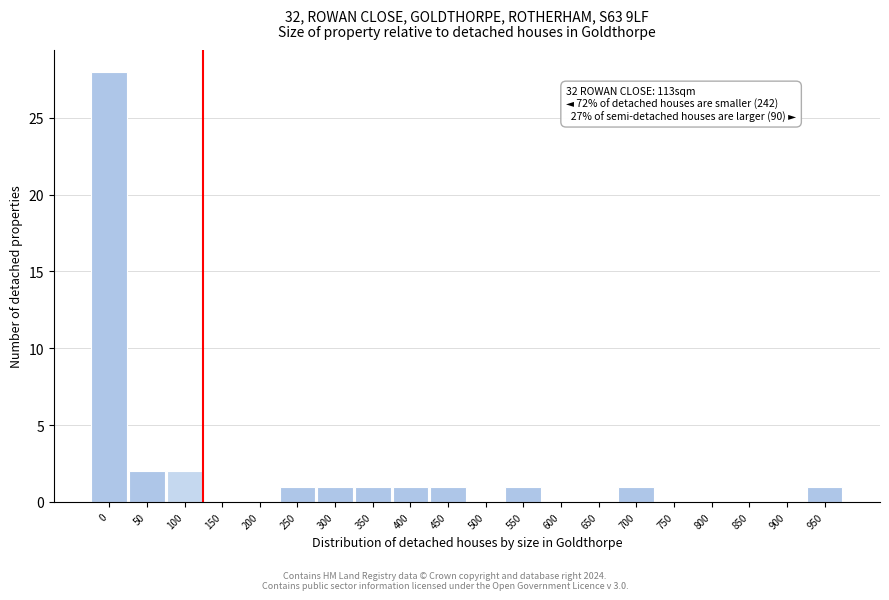

Reading left to right, extract all data points from this chart.

0=28	50=2	100=2	150=0	200=0	250=1	300=1	350=1	400=1	450=1	500=0	550=1	600=0	650=0	700=1	750=0	800=0	850=0	900=0	950=1